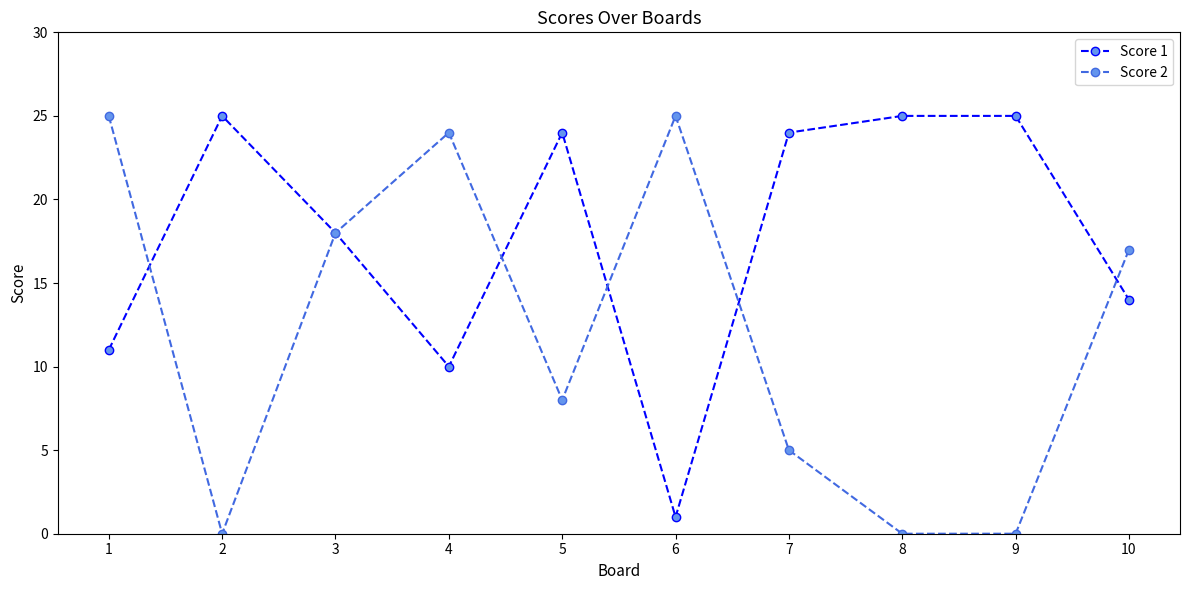

At which category does Score 2 reach its first local peak?

4